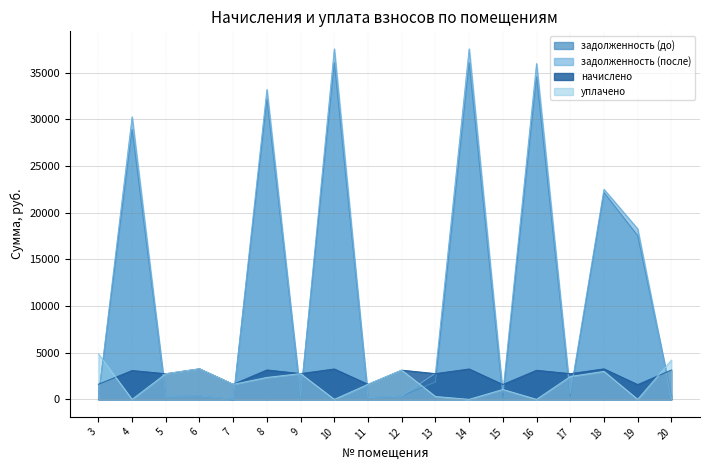

True or false: начислено and задолженность (после) cross at least once.

True